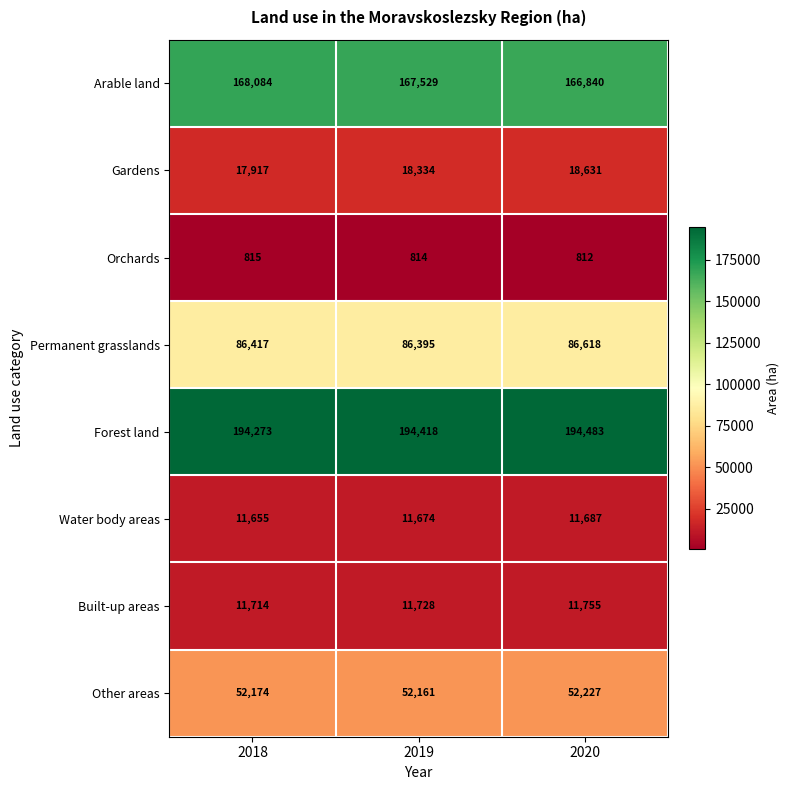

How many categories are shown in the chart?

3